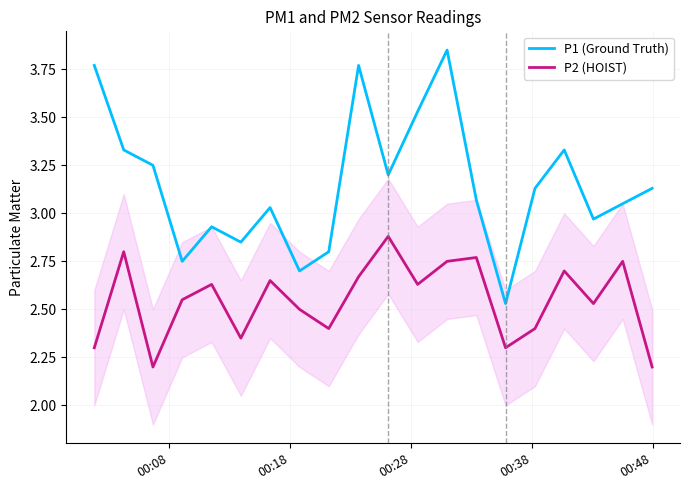

What is the difference between the maximum and minimum values in the P2 (HOIST) series?

0.7